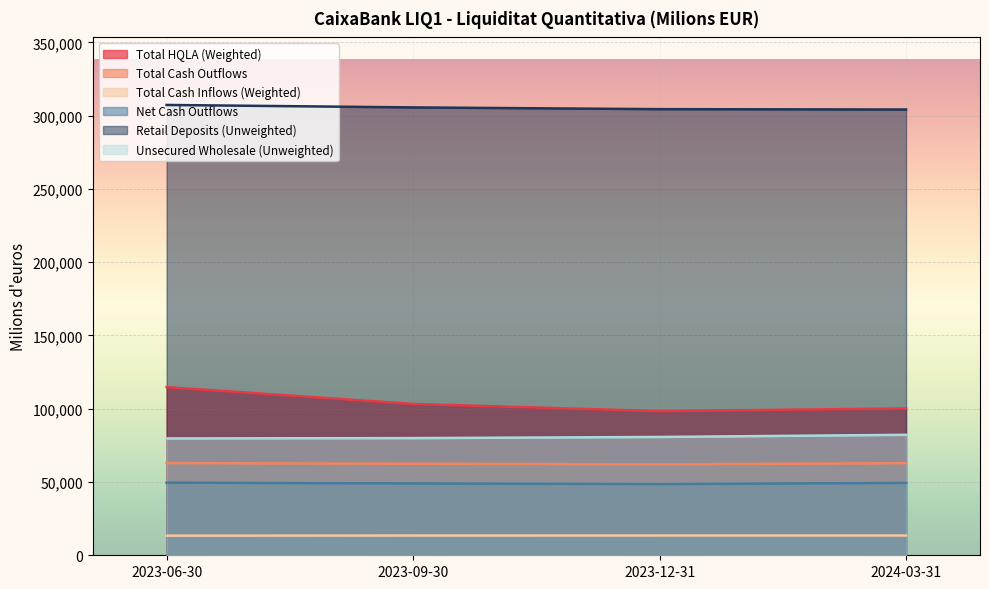

The Retail Deposits (Unweighted) series shows 307300 at 2023-06-30. True or false?

True